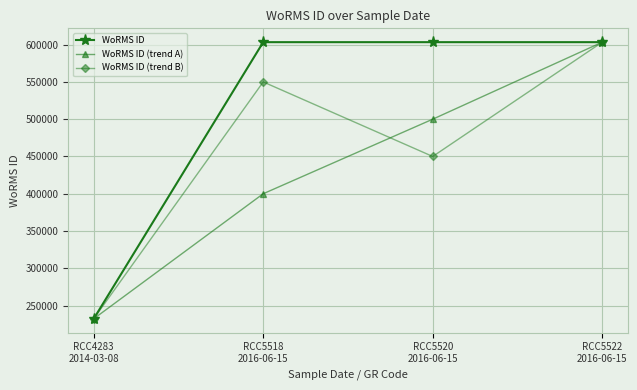

True or false: WoRMS ID (trend A) has a value of 603334 at RCC5522
2016-06-15.

True